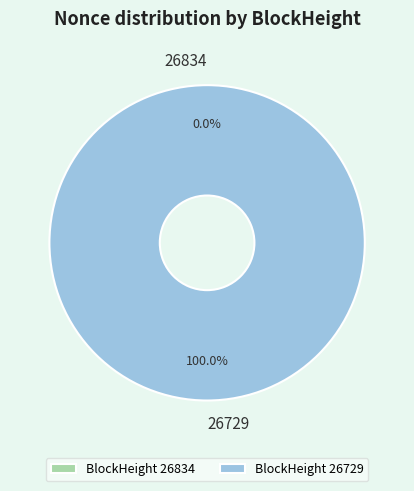

What percentage is the 26729 slice, to the nearest percent?

100%